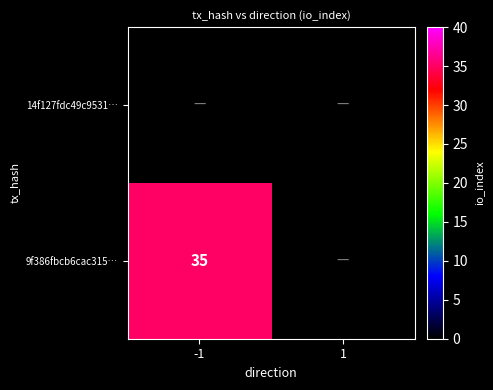

The 9f386fbcb6cac315… series shows 35 at -1. True or false?

True